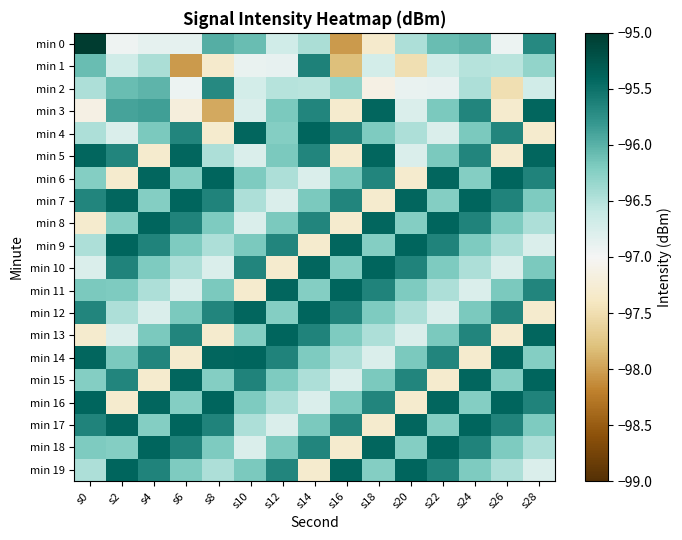

Reading left to right, list all the values displayed in this chart.

min 0: s0=-95.0	s2=-96.9	s4=-96.9	s6=-96.9	s8=-96.0	s10=-96.1	s12=-96.7	s14=-96.5	s16=-98.0	s18=-97.3	s20=-96.5	s22=-96.1	s24=-96.0	s26=-96.9	s28=-95.7
min 1: s0=-96.1	s2=-96.7	s4=-96.5	s6=-98.0	s8=-97.3	s10=-96.9	s12=-96.9	s14=-95.6	s16=-97.8	s18=-96.7	s20=-97.5	s22=-96.7	s24=-96.5	s26=-96.5	s28=-96.3
min 2: s0=-96.5	s2=-96.1	s4=-96.0	s6=-96.9	s8=-95.7	s10=-96.7	s12=-96.5	s14=-96.5	s16=-96.3	s18=-97.1	s20=-96.9	s22=-96.9	s24=-96.5	s26=-97.5	s28=-96.7
min 3: s0=-97.1	s2=-95.9	s4=-95.9	s6=-97.2	s8=-97.9	s10=-96.8	s12=-96.2	s14=-95.7	s16=-97.3	s18=-95.4	s20=-96.8	s22=-96.2	s24=-95.7	s26=-97.3	s28=-95.4
min 4: s0=-96.5	s2=-96.8	s4=-96.2	s6=-95.7	s8=-97.3	s10=-95.4	s12=-96.2	s14=-95.4	s16=-95.7	s18=-96.2	s20=-96.5	s22=-96.8	s24=-96.2	s26=-95.7	s28=-97.3
min 5: s0=-95.4	s2=-95.7	s4=-97.3	s6=-95.4	s8=-96.5	s10=-96.8	s12=-96.2	s14=-95.7	s16=-97.3	s18=-95.4	s20=-96.8	s22=-96.2	s24=-95.7	s26=-97.3	s28=-95.4
min 6: s0=-96.2	s2=-97.3	s4=-95.4	s6=-96.2	s8=-95.4	s10=-96.2	s12=-96.5	s14=-96.8	s16=-96.2	s18=-95.7	s20=-97.3	s22=-95.4	s24=-96.2	s26=-95.4	s28=-95.7
min 7: s0=-95.7	s2=-95.4	s4=-96.2	s6=-95.4	s8=-95.7	s10=-96.5	s12=-96.8	s14=-96.2	s16=-95.7	s18=-97.3	s20=-95.4	s22=-96.2	s24=-95.4	s26=-95.7	s28=-96.2
min 8: s0=-97.3	s2=-96.2	s4=-95.4	s6=-95.7	s8=-96.2	s10=-96.8	s12=-96.2	s14=-95.7	s16=-97.3	s18=-95.4	s20=-96.2	s22=-95.4	s24=-95.7	s26=-96.2	s28=-96.5
min 9: s0=-96.5	s2=-95.4	s4=-95.7	s6=-96.2	s8=-96.5	s10=-96.2	s12=-95.7	s14=-97.3	s16=-95.4	s18=-96.2	s20=-95.4	s22=-95.7	s24=-96.2	s26=-96.5	s28=-96.8
min 10: s0=-96.8	s2=-95.7	s4=-96.2	s6=-96.5	s8=-96.8	s10=-95.7	s12=-97.3	s14=-95.4	s16=-96.2	s18=-95.4	s20=-95.7	s22=-96.2	s24=-96.5	s26=-96.8	s28=-96.2
min 11: s0=-96.2	s2=-96.2	s4=-96.5	s6=-96.8	s8=-96.2	s10=-97.3	s12=-95.4	s14=-96.2	s16=-95.4	s18=-95.7	s20=-96.2	s22=-96.5	s24=-96.8	s26=-96.2	s28=-95.7
min 12: s0=-95.7	s2=-96.5	s4=-96.8	s6=-96.2	s8=-95.7	s10=-95.4	s12=-96.2	s14=-95.4	s16=-95.7	s18=-96.2	s20=-96.5	s22=-96.8	s24=-96.2	s26=-95.7	s28=-97.3
min 13: s0=-97.3	s2=-96.8	s4=-96.2	s6=-95.7	s8=-97.3	s10=-96.2	s12=-95.4	s14=-95.7	s16=-96.2	s18=-96.5	s20=-96.8	s22=-96.2	s24=-95.7	s26=-97.3	s28=-95.4
min 14: s0=-95.4	s2=-96.2	s4=-95.7	s6=-97.3	s8=-95.4	s10=-95.4	s12=-95.7	s14=-96.2	s16=-96.5	s18=-96.8	s20=-96.2	s22=-95.7	s24=-97.3	s26=-95.4	s28=-96.2
min 15: s0=-96.2	s2=-95.7	s4=-97.3	s6=-95.4	s8=-96.2	s10=-95.7	s12=-96.2	s14=-96.5	s16=-96.8	s18=-96.2	s20=-95.7	s22=-97.3	s24=-95.4	s26=-96.2	s28=-95.4
min 16: s0=-95.4	s2=-97.3	s4=-95.4	s6=-96.2	s8=-95.4	s10=-96.2	s12=-96.5	s14=-96.8	s16=-96.2	s18=-95.7	s20=-97.3	s22=-95.4	s24=-96.2	s26=-95.4	s28=-95.7
min 17: s0=-95.7	s2=-95.4	s4=-96.2	s6=-95.4	s8=-95.7	s10=-96.5	s12=-96.8	s14=-96.2	s16=-95.7	s18=-97.3	s20=-95.4	s22=-96.2	s24=-95.4	s26=-95.7	s28=-96.2
min 18: s0=-96.2	s2=-96.2	s4=-95.4	s6=-95.7	s8=-96.2	s10=-96.8	s12=-96.2	s14=-95.7	s16=-97.3	s18=-95.4	s20=-96.2	s22=-95.4	s24=-95.7	s26=-96.2	s28=-96.5
min 19: s0=-96.5	s2=-95.4	s4=-95.7	s6=-96.2	s8=-96.5	s10=-96.2	s12=-95.7	s14=-97.3	s16=-95.4	s18=-96.2	s20=-95.4	s22=-95.7	s24=-96.2	s26=-96.5	s28=-96.8